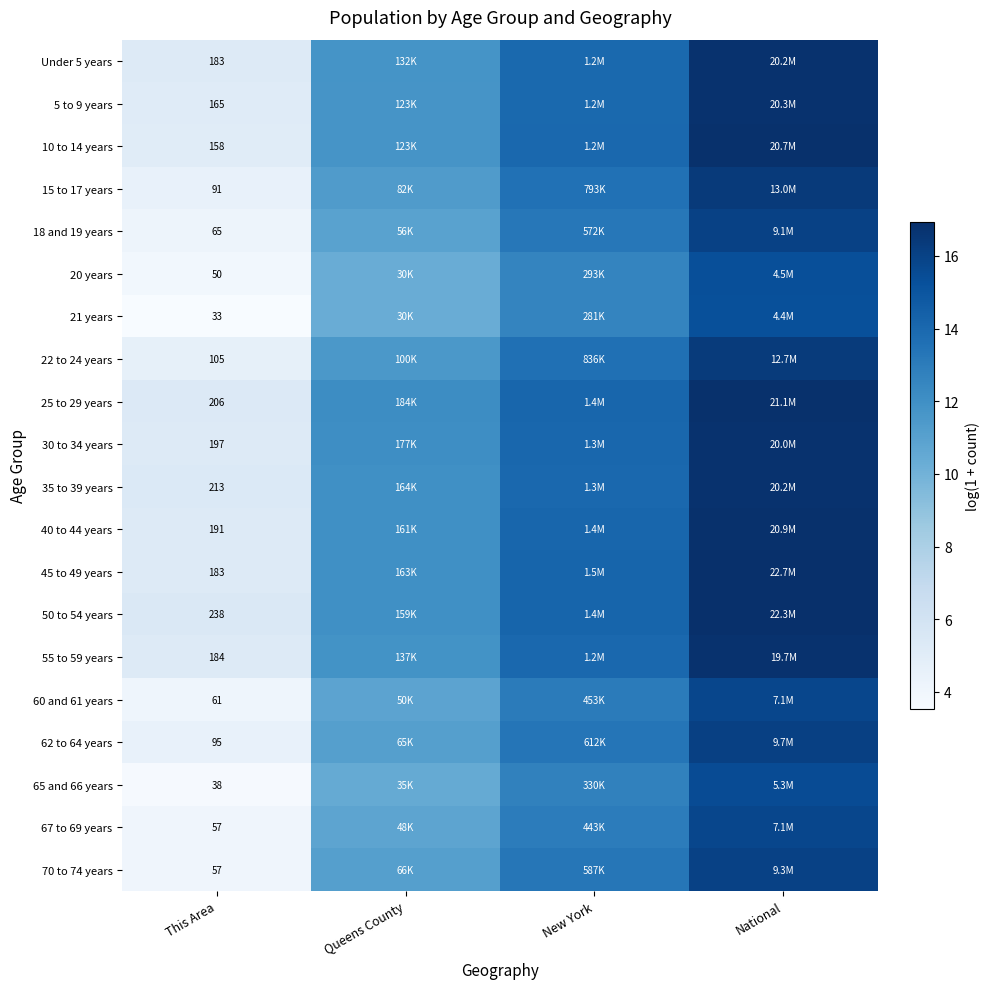

Is the value of 18 and 19 years at This Area greater than the value of 60 and 61 years at This Area?

Yes